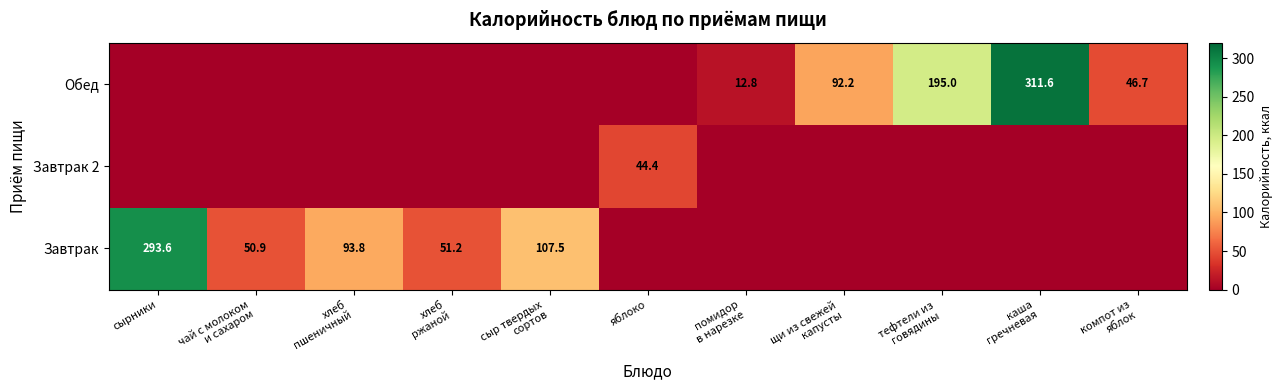

The Завтрак 2 series shows 26.5 at щи из свежей капусты. True or false?

False